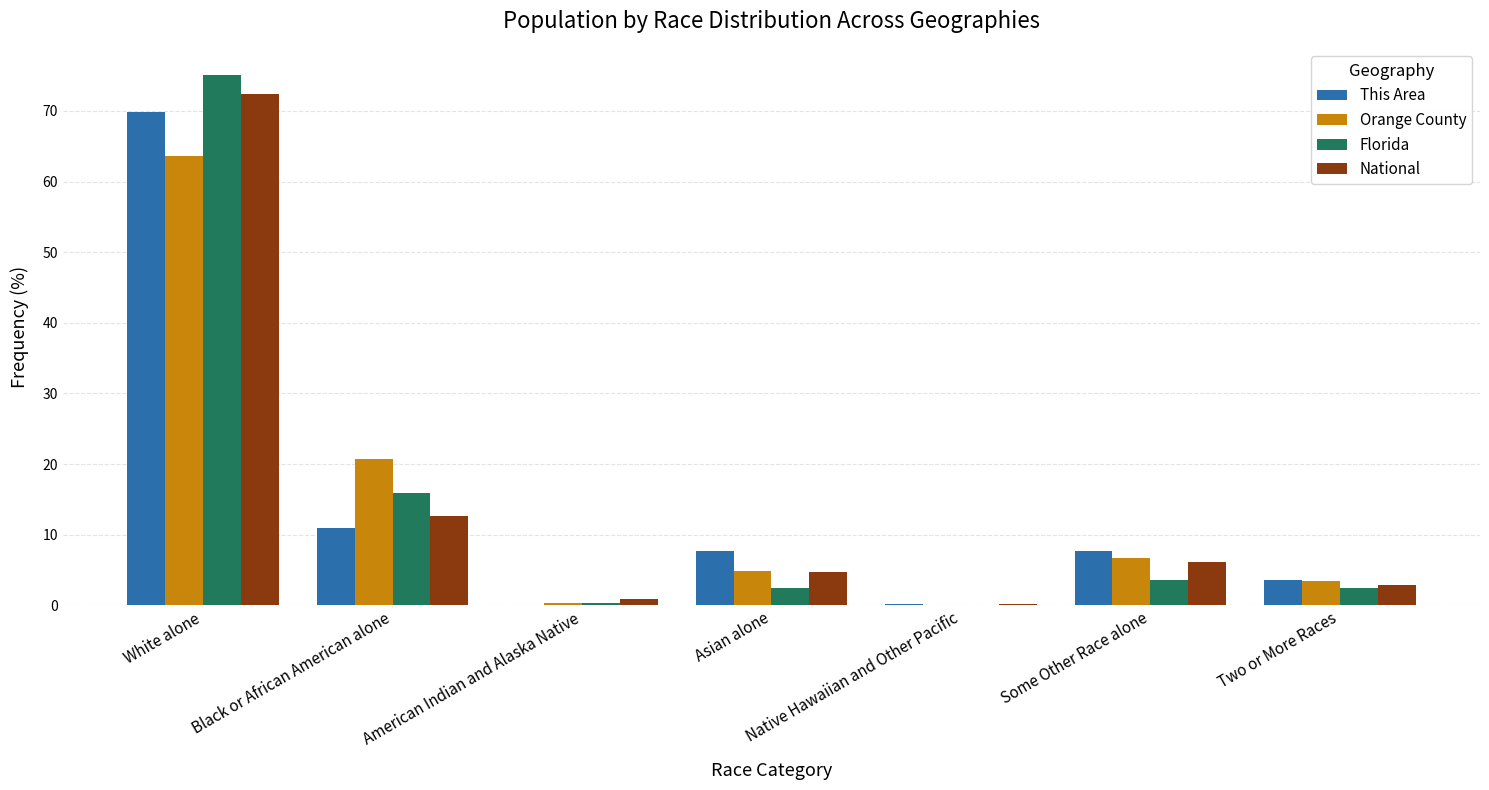

The This Area series shows 7.6 at Asian alone. True or false?

True